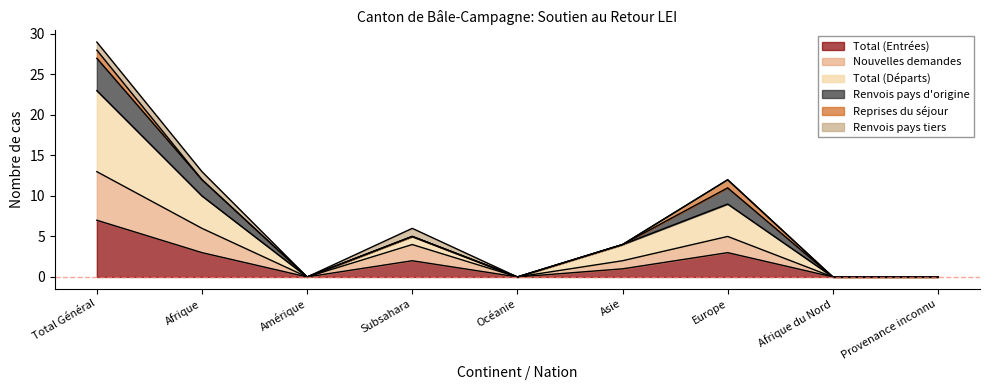

What is the label of the 1st point from the right?

Provenance inconnu